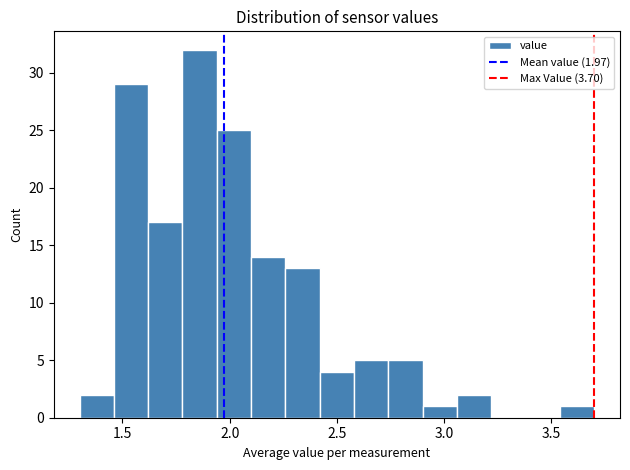

Read against the x-axis, roughly where is the centre of the tallest bar?

1.85